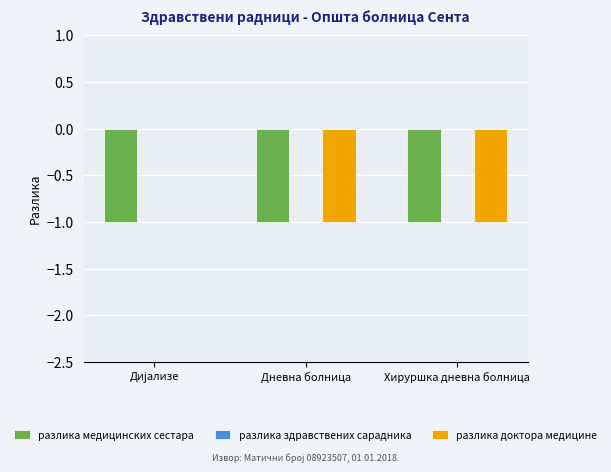

True or false: разлика доктора медицине has a value of -2 at Дневна болница.

False